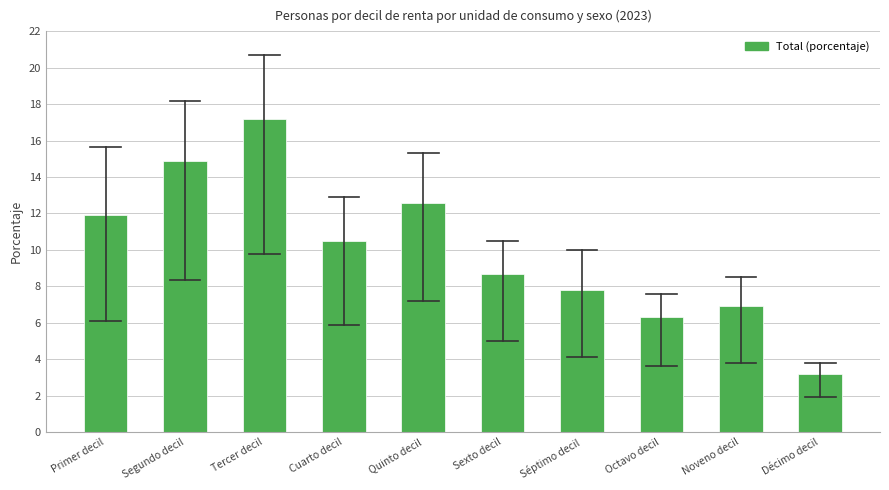

Reading left to right, what are all the values shown in this chart?

11.9	14.9	17.2	10.5	12.6	8.7	7.8	6.3	6.9	3.2